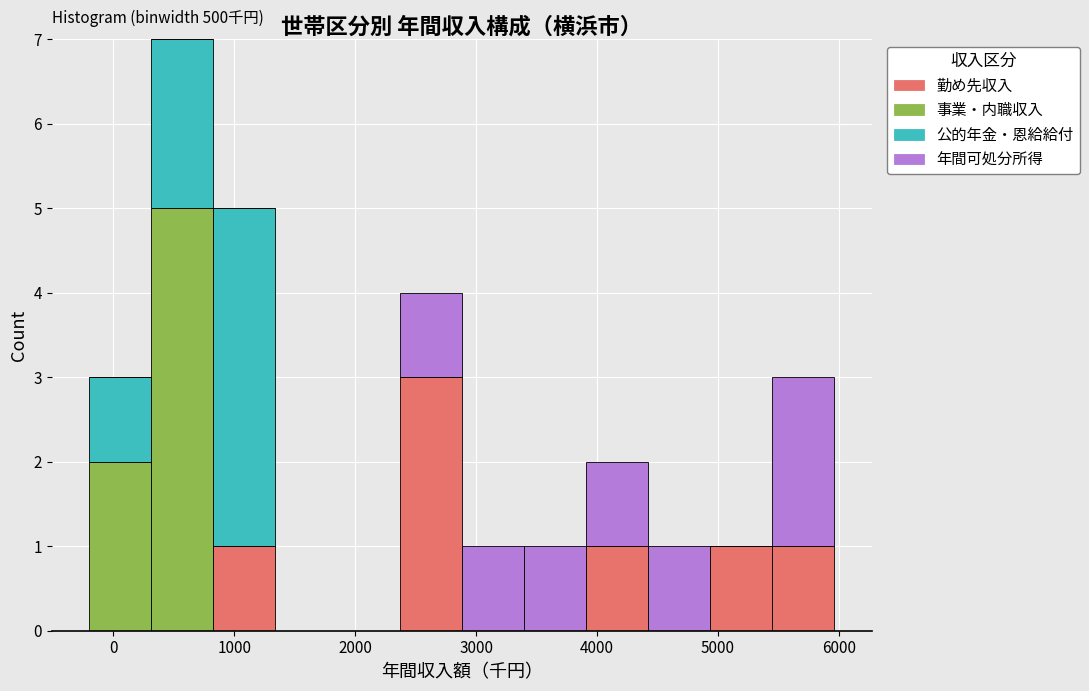

Which range on the x-axis has the tallest stacked bar (by total height)?

300 to 800